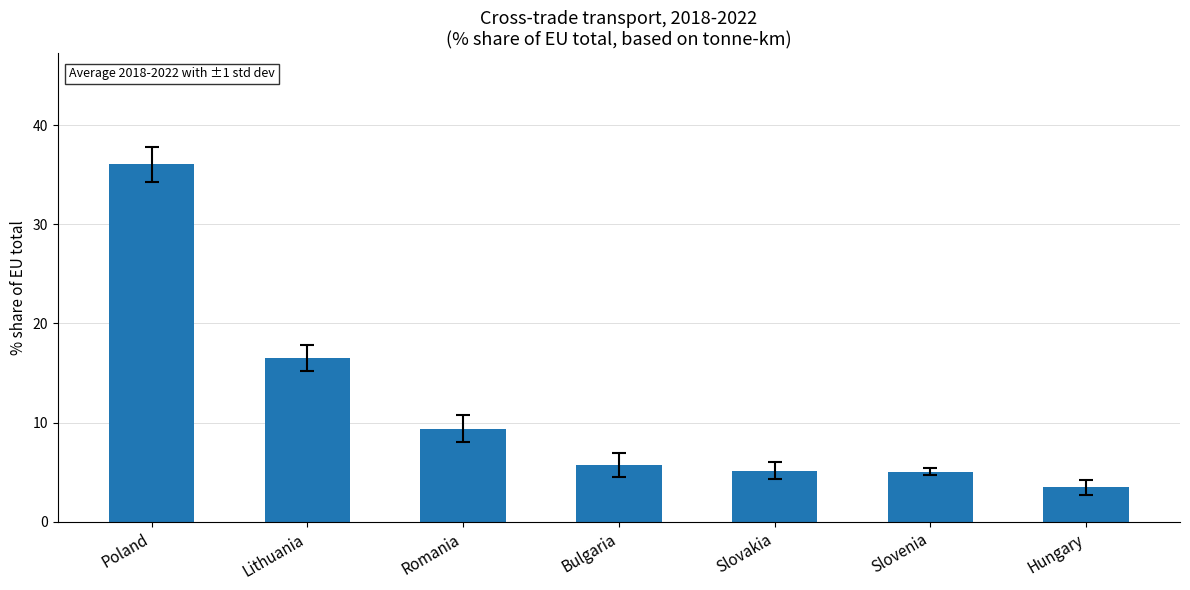

Where does the data first go above 5?

Poland